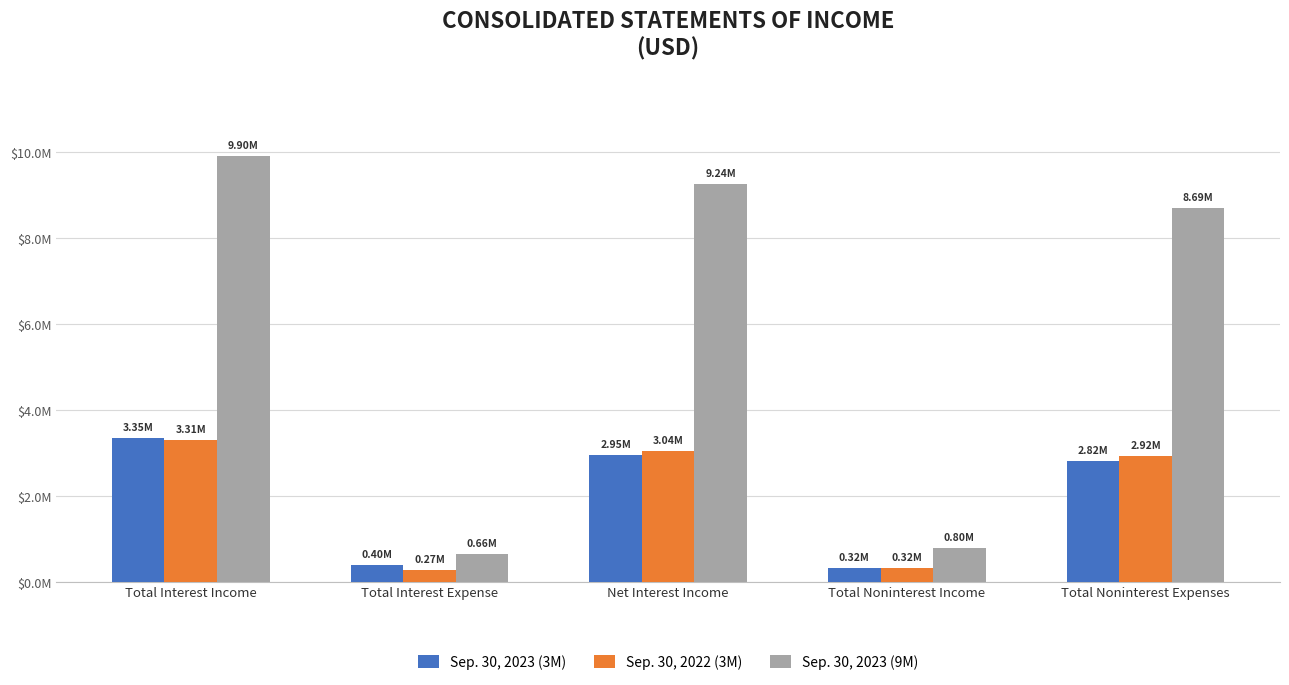

The Sep. 30, 2022 (3M) series shows 452594 at Total Interest Expense. True or false?

False